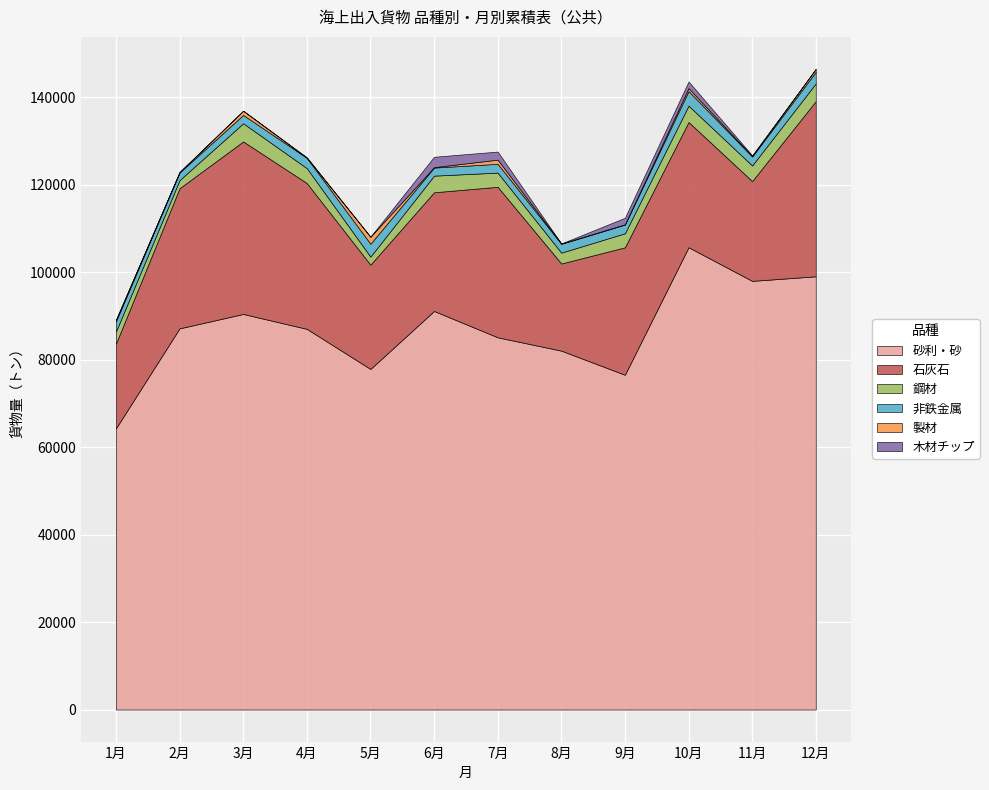

Which series has the largest range (max minus min)?

砂利・砂